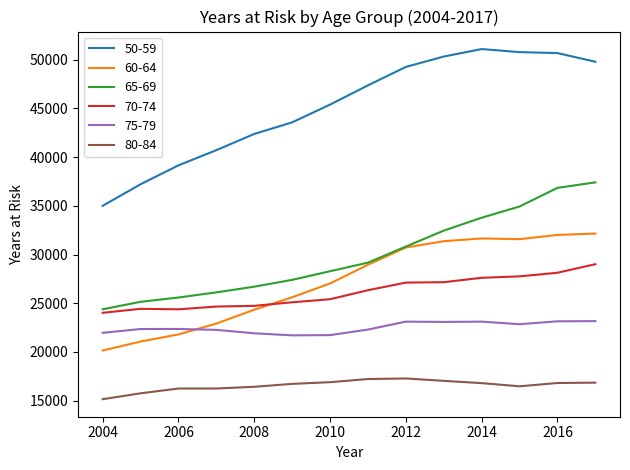

What is the highest value of the 70-74 series?

29009